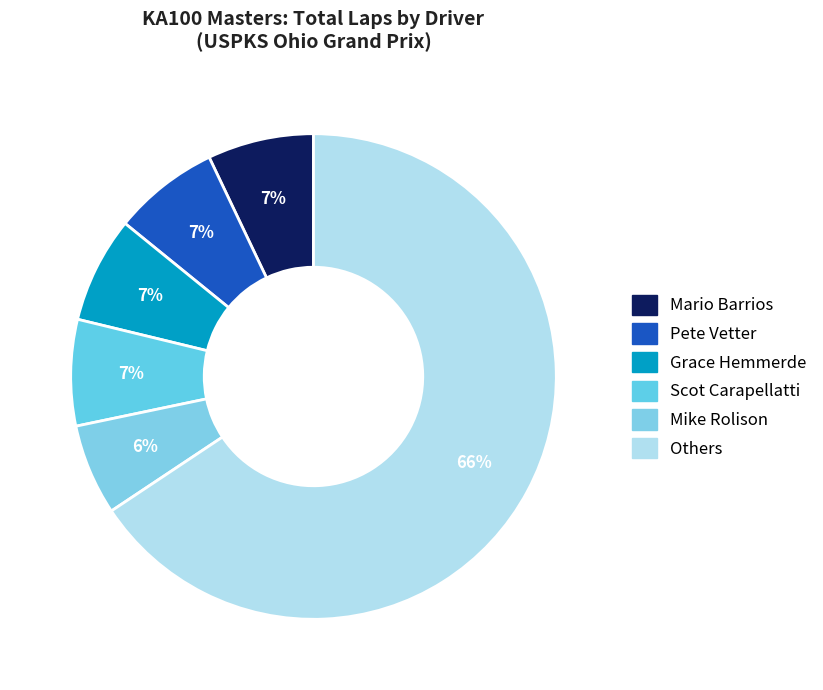

How many slices are in this pie chart?

6